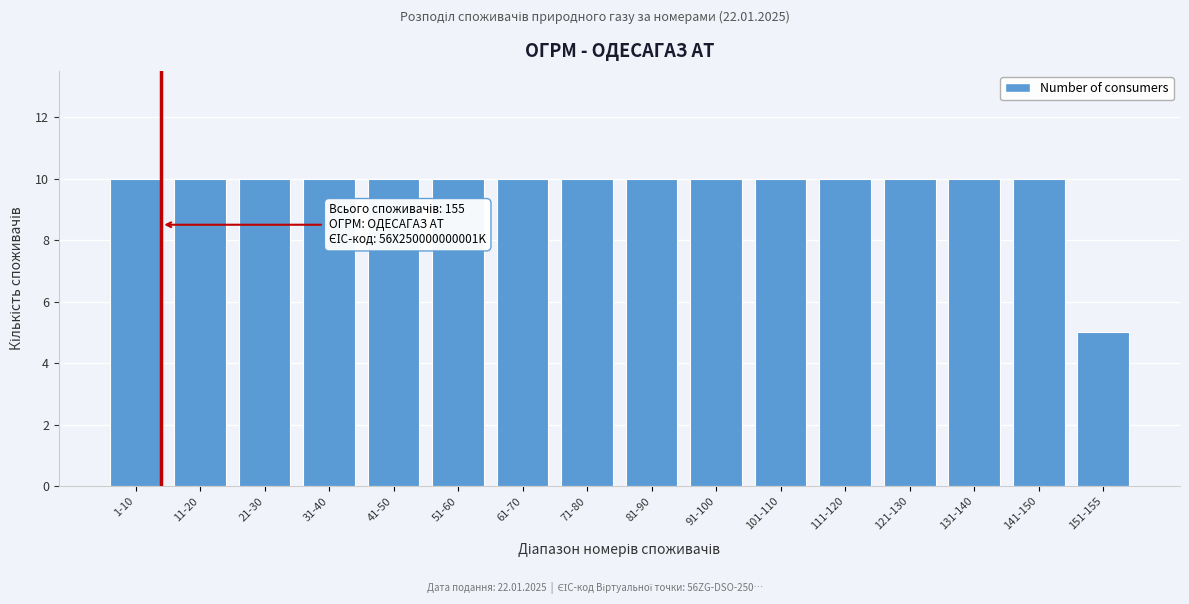

Reading right to left, extract all data points from this chart.

5	10	10	10	10	10	10	10	10	10	10	10	10	10	10	10